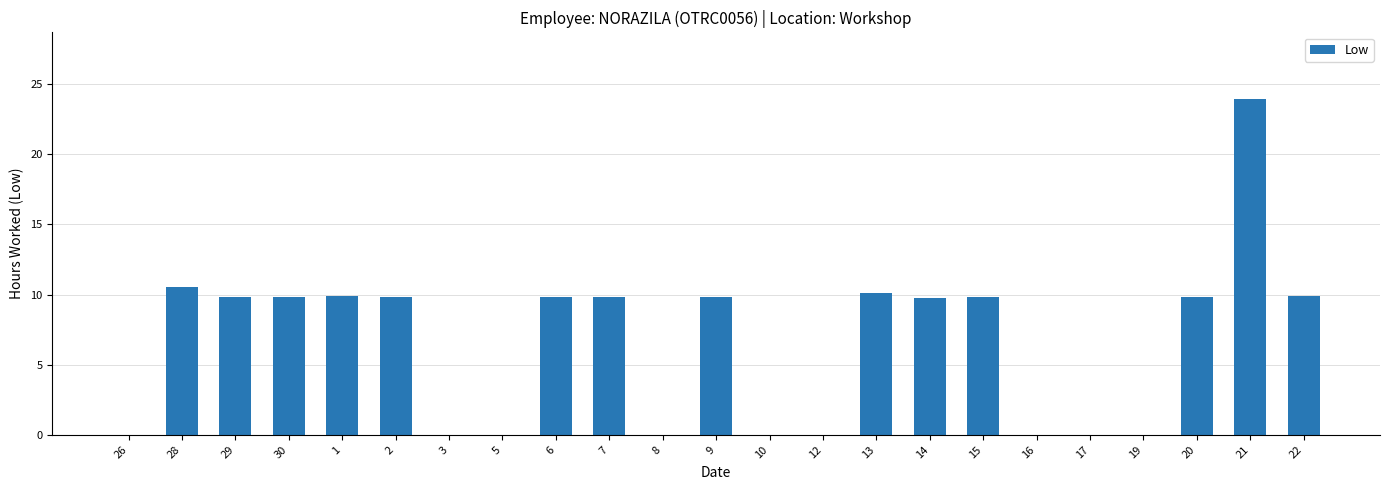

How many data points does each series have?

23